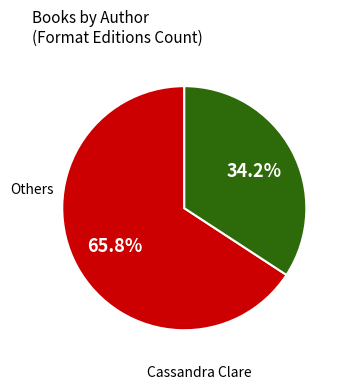

Count the number of slices in the pie.

2